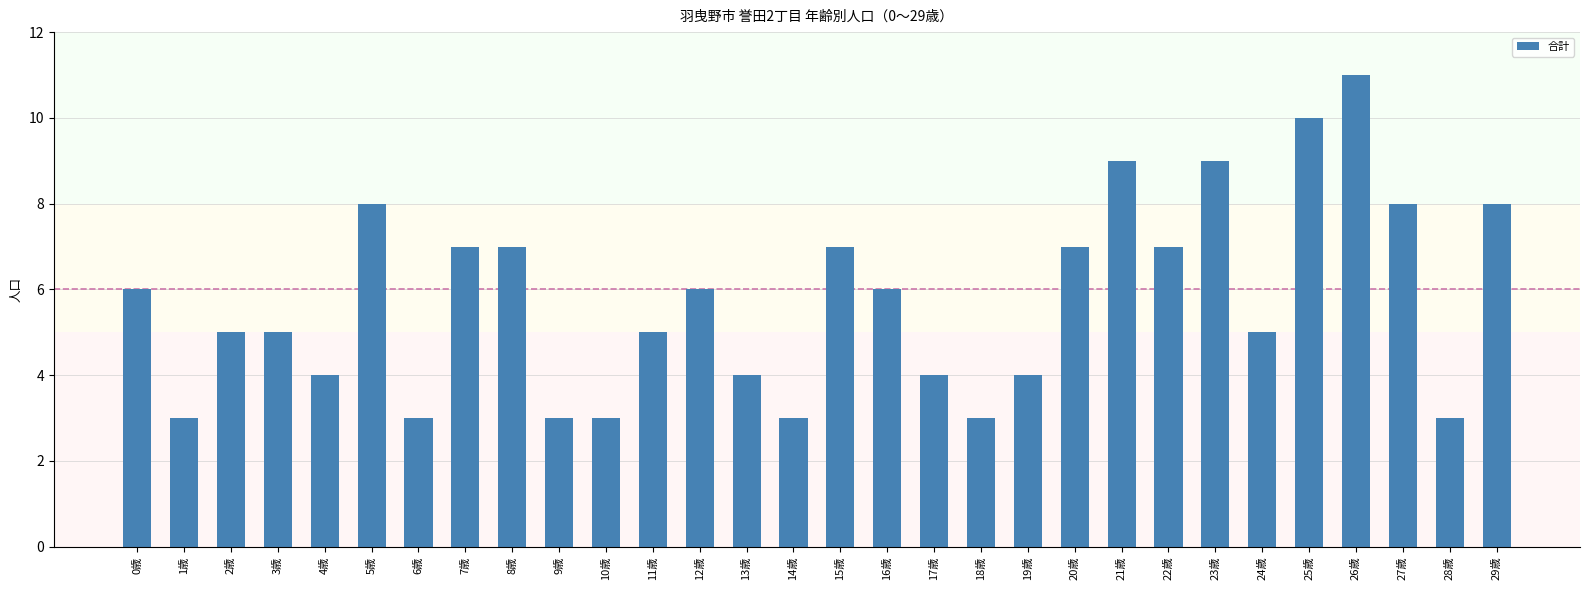

True or false: the data shows 5 at 11歳.

True